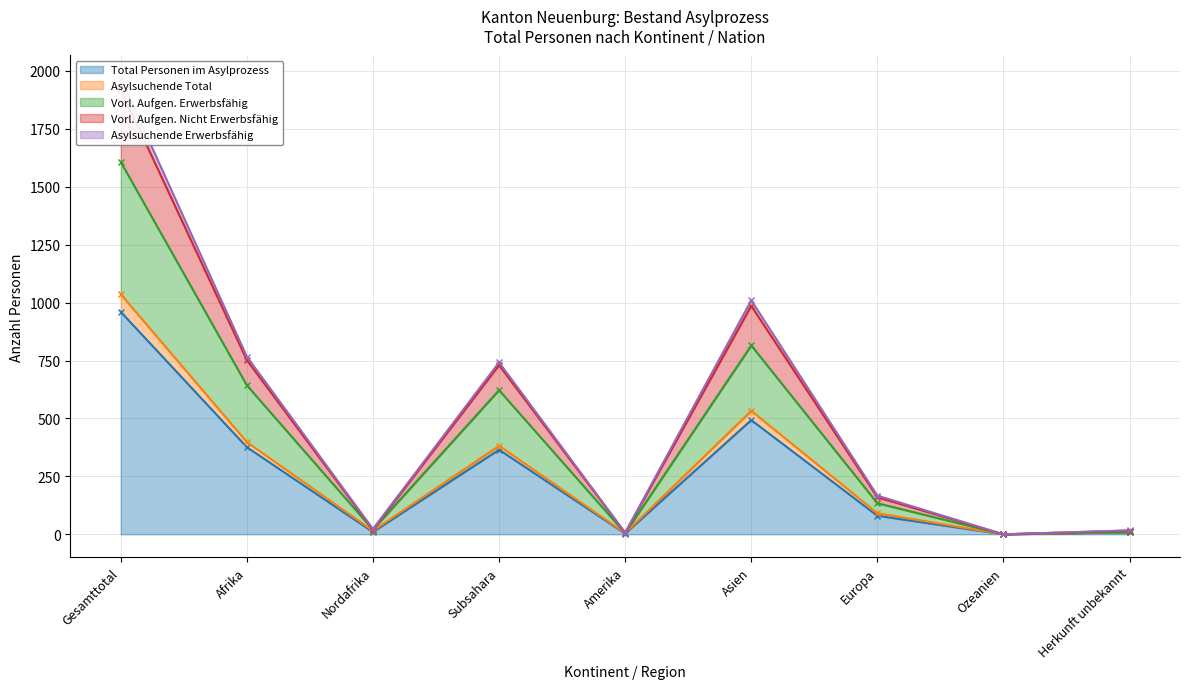

What position from the right is Amerika?

5